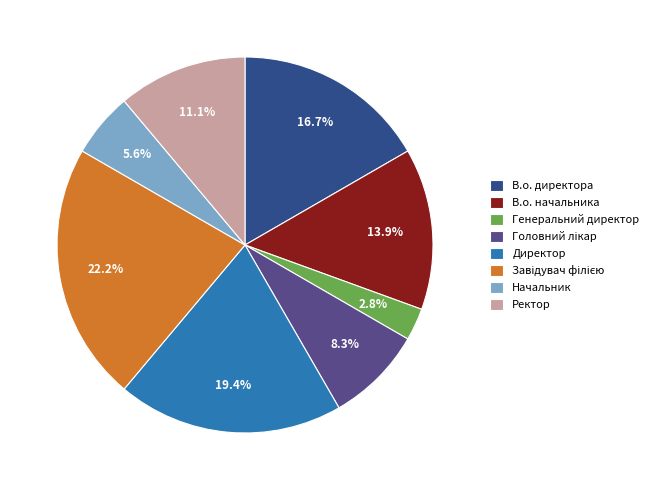

Approximately how many times larger is the value at В.о. начальника compared to Директор?

0.7